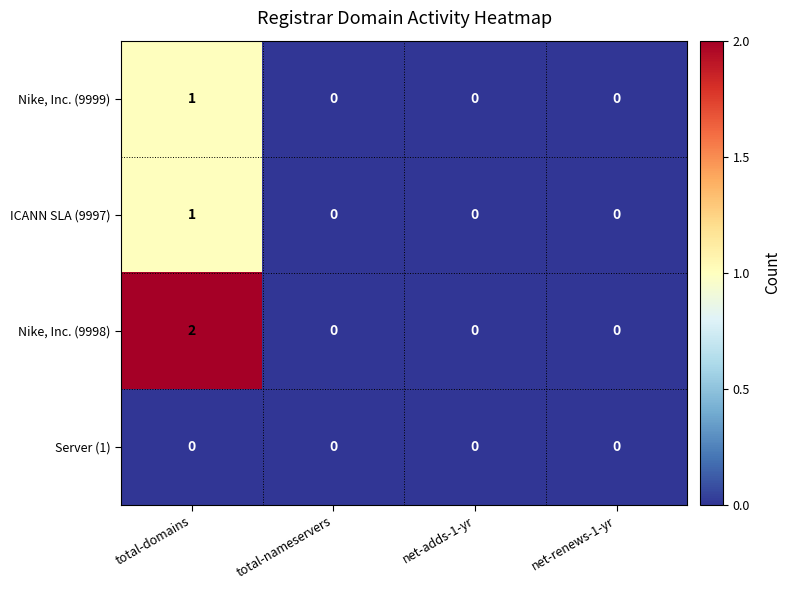

How many values in the Nike, Inc. (9999) series exceed 0?

1